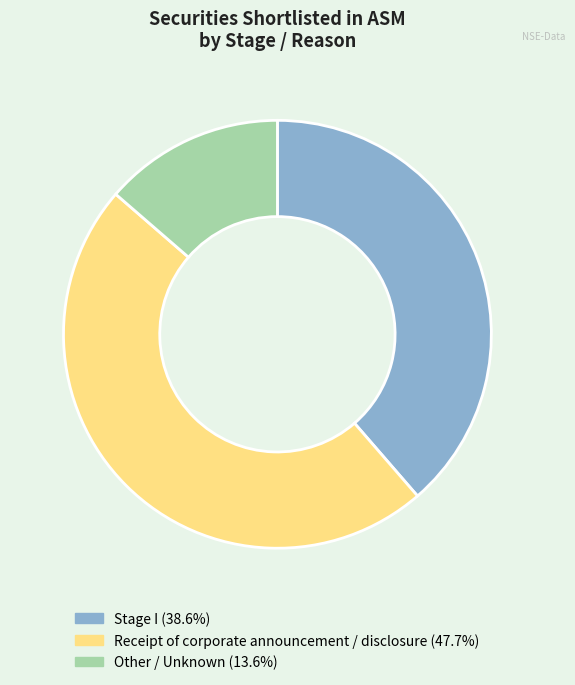

Is there a majority slice in this chart?

No